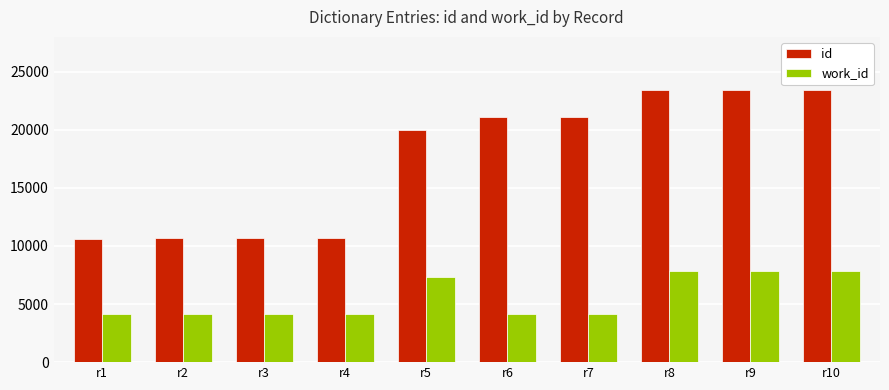

At how many categories does at least one series exceed 14665?

6